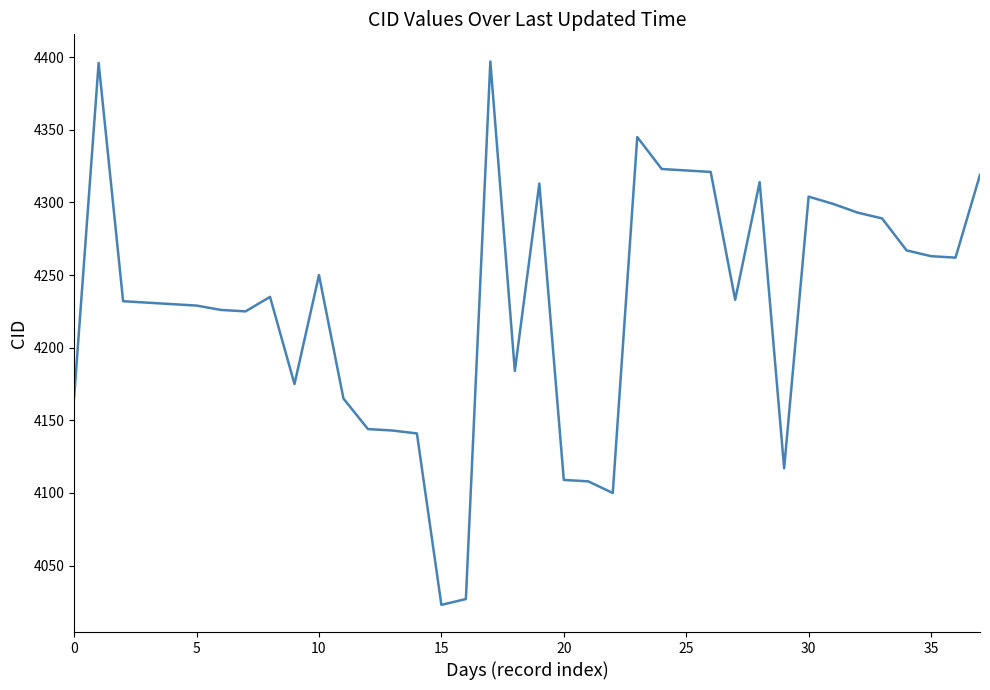

How many lines are shown in the chart?

1